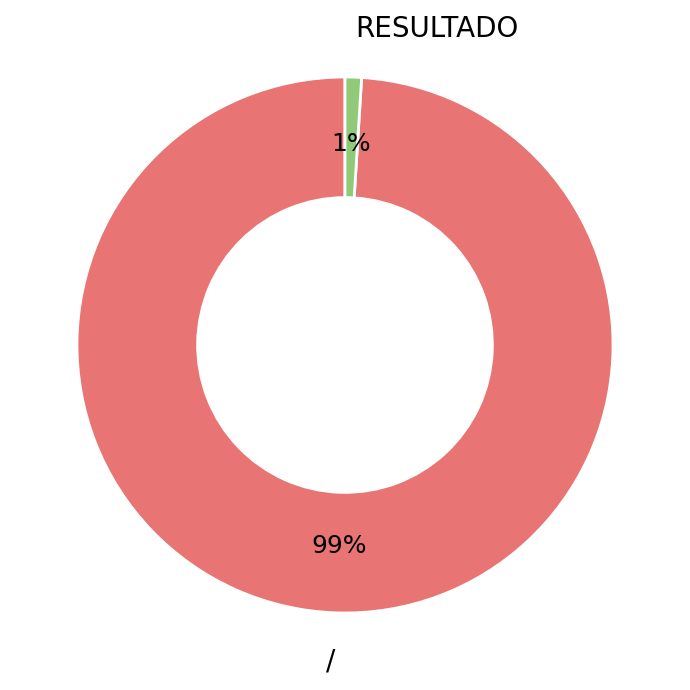

Count the number of slices in the pie.

2